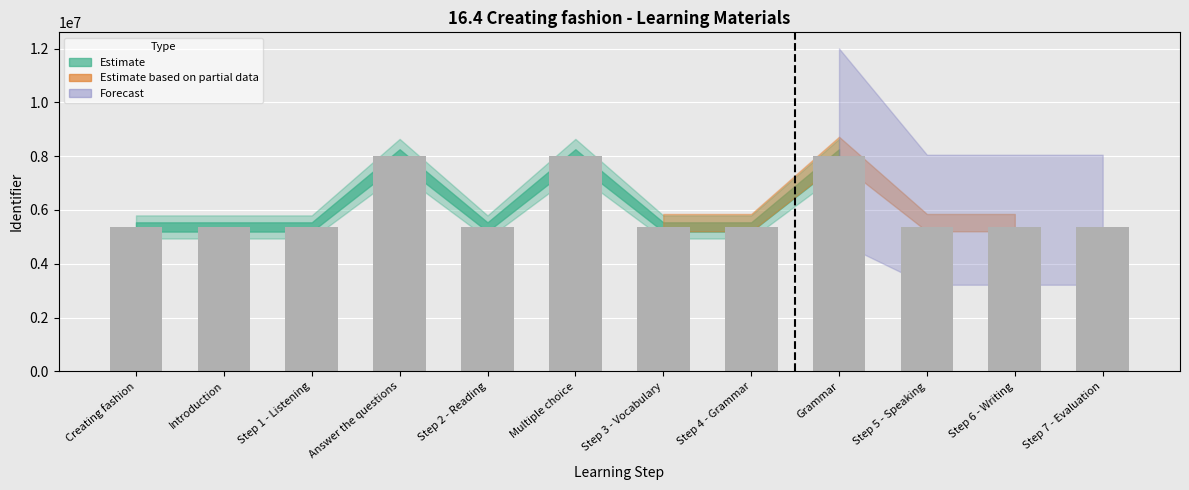

What is the maximum value shown in the chart?

8000931